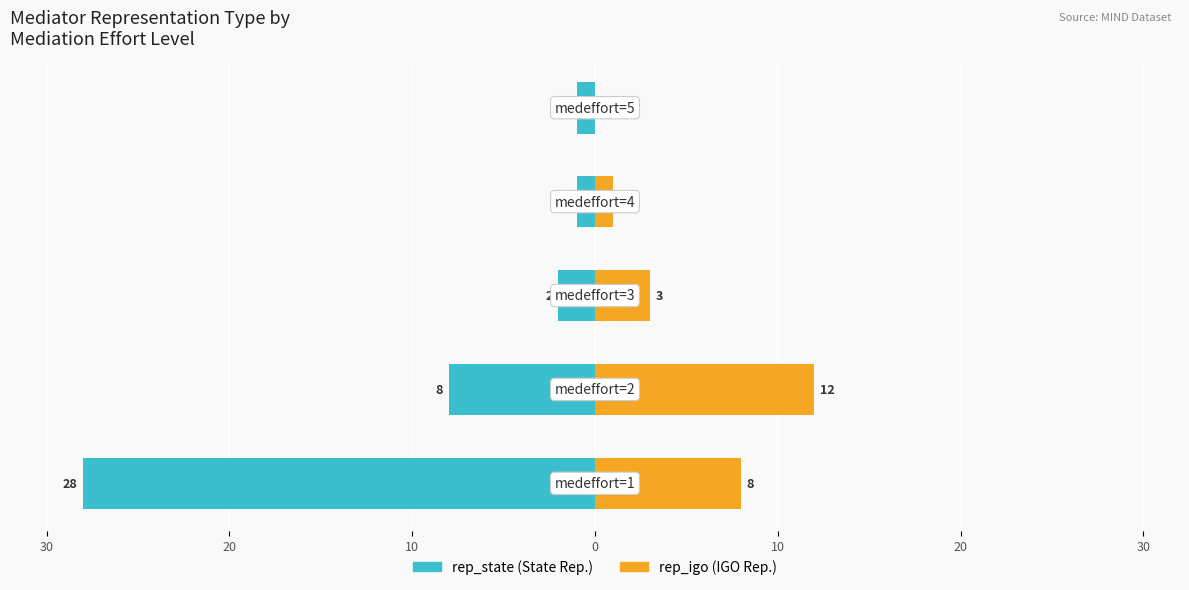

What is the difference between the second highest and second lowest values in the rep_state series?

7